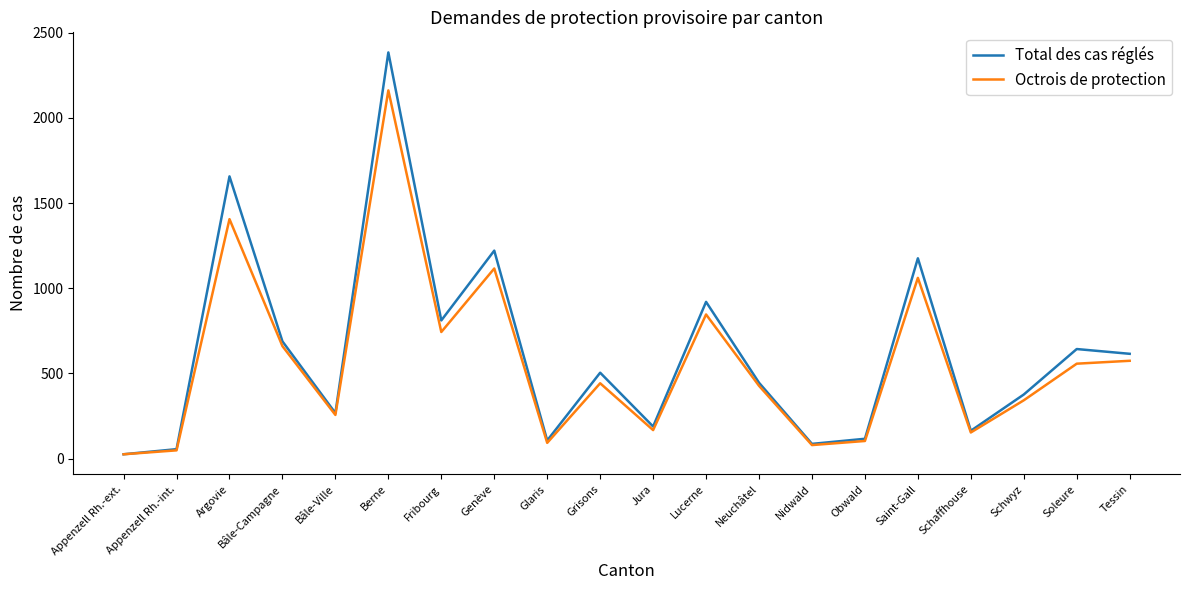

What is the difference between the maximum and minimum values in the Octrois de protection series?

2137